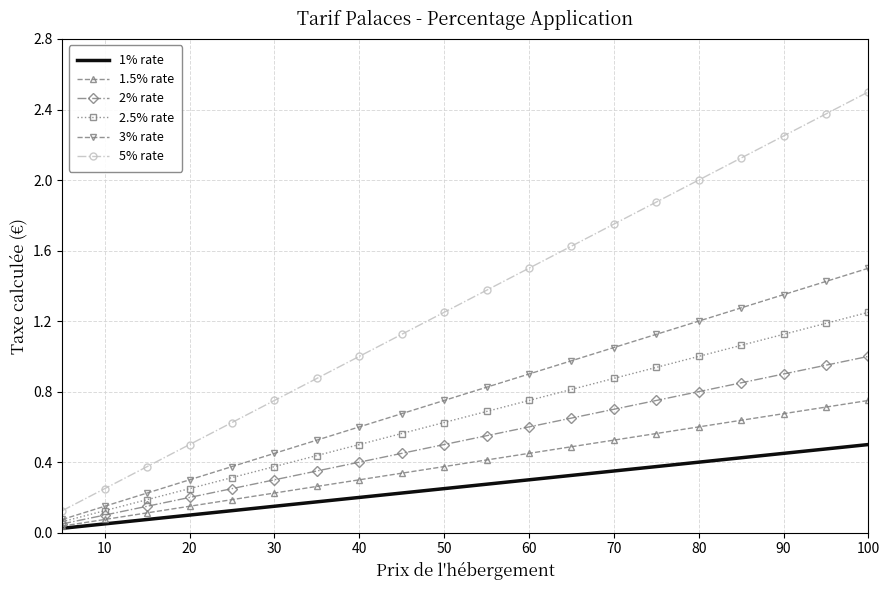

How many distinct data groups are displayed?

6